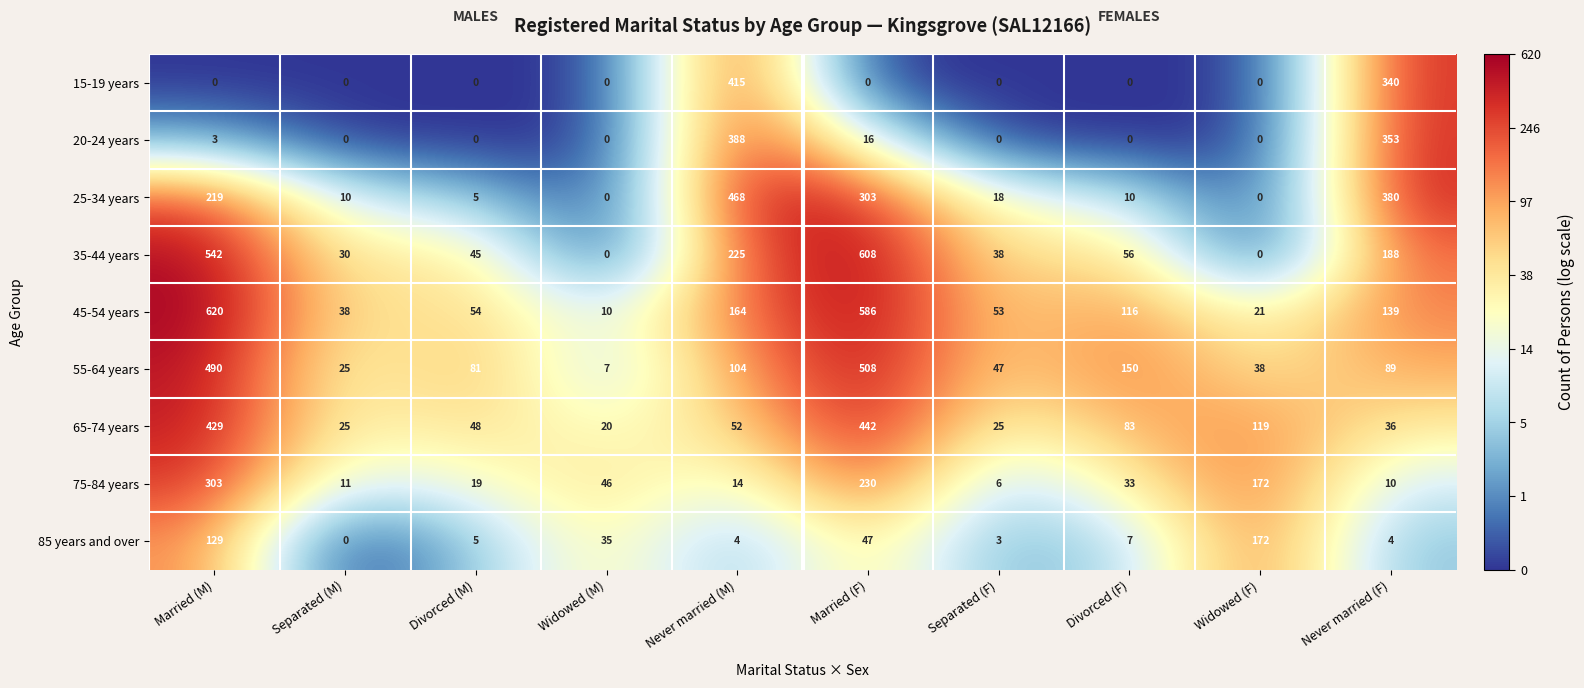

What is the difference between the 55-64 years values at Never married (F) and Married (M)?

401